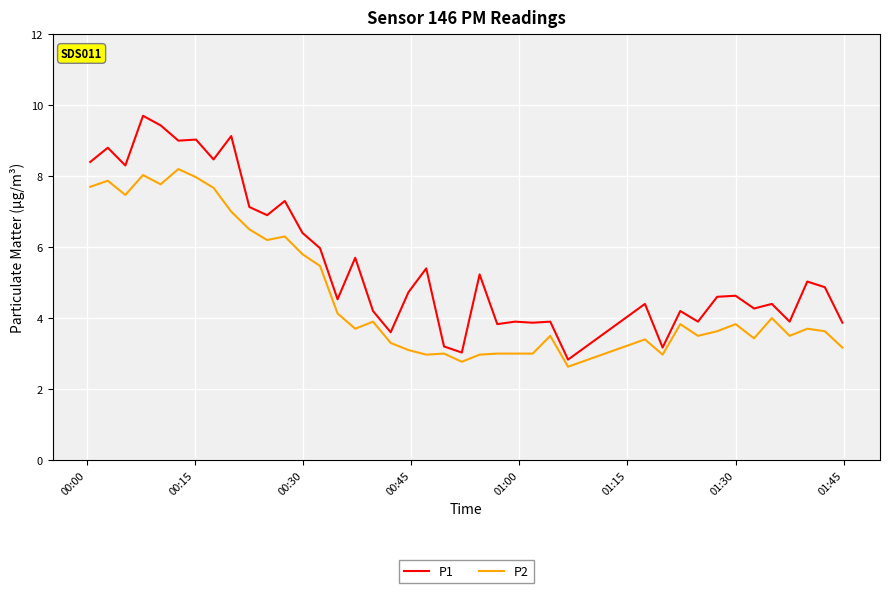

Which series has the largest total across all categories?

P1